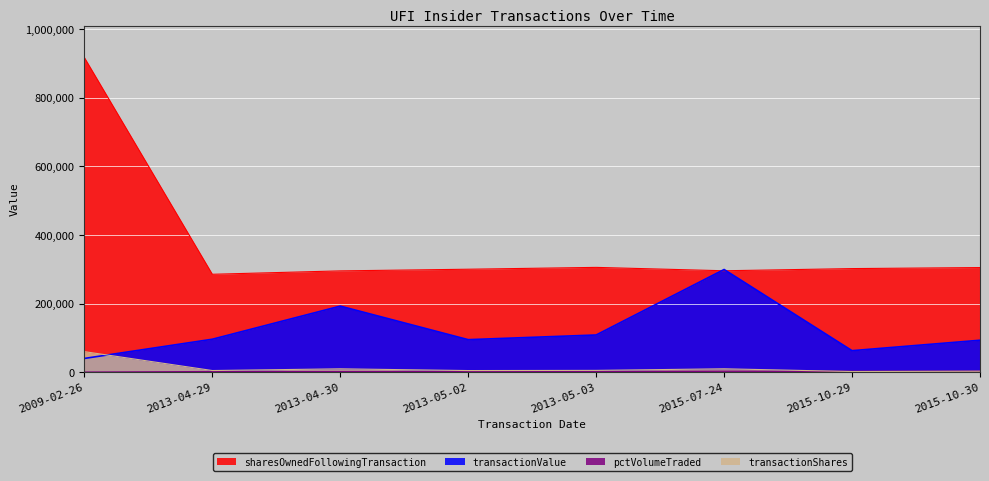

At how many categories does at least one series exceed 97198?

8